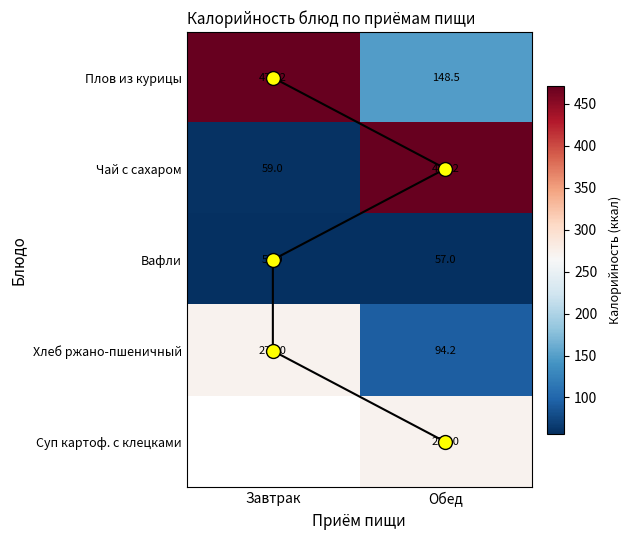

Which series has the largest range (max minus min)?

Чай с сахаром